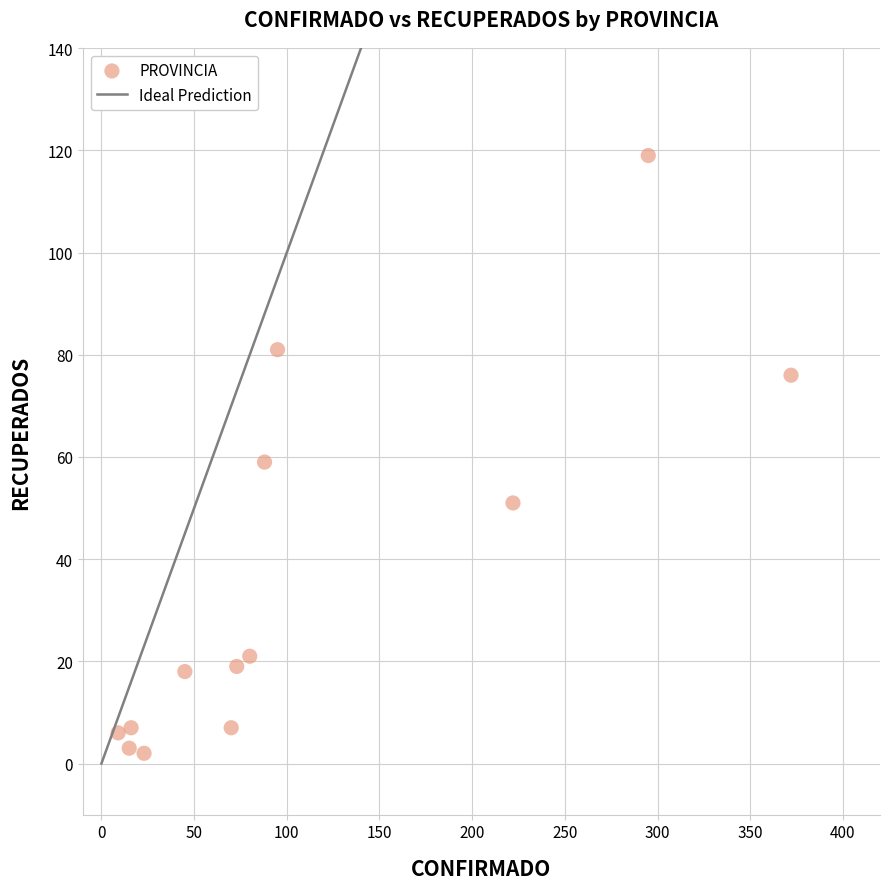

What is the range of X values (max minus min)?

363